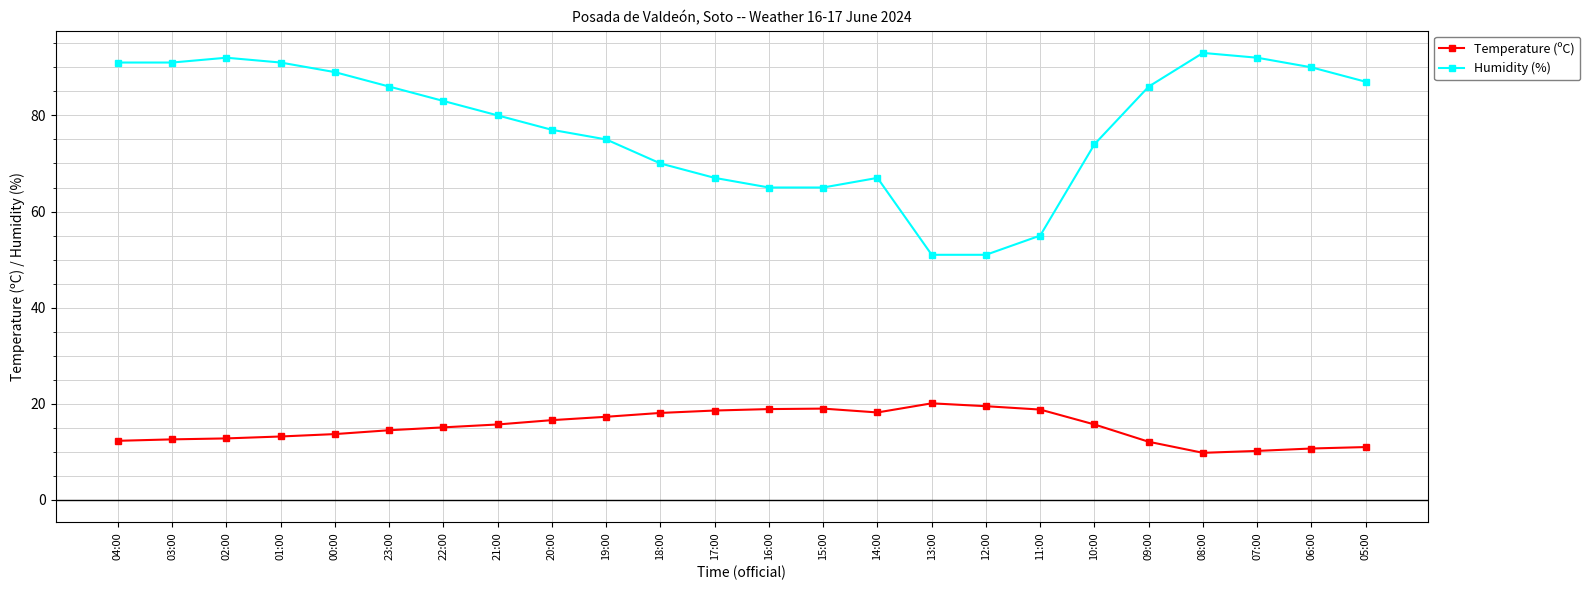

True or false: Temperature (ºC) and Humidity (%) intersect in this chart.

False